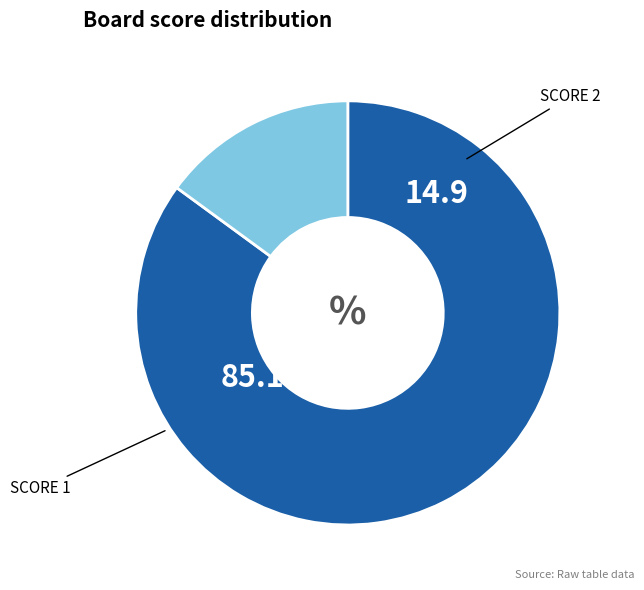

Is there a majority slice in this chart?

Yes